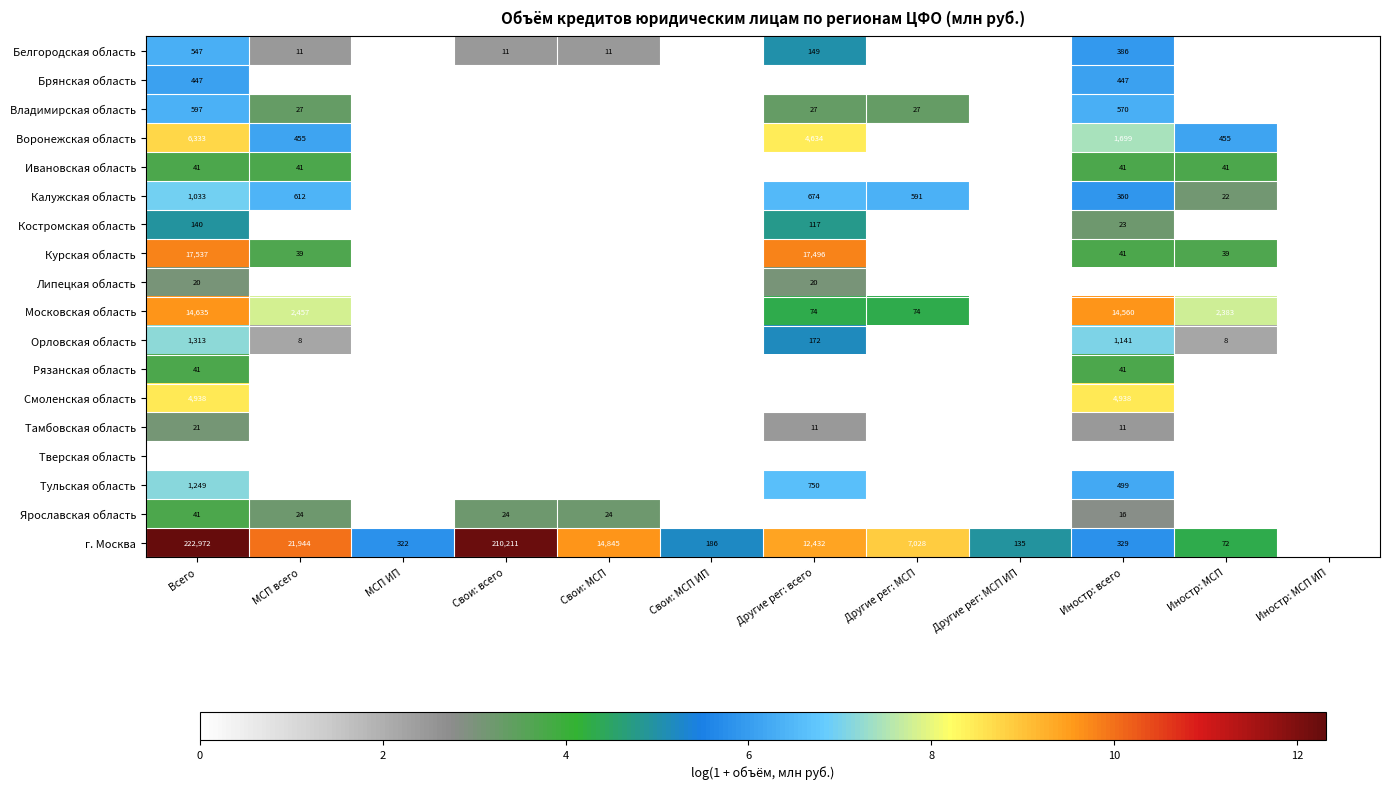

Which category has the highest value across all series?

Всего